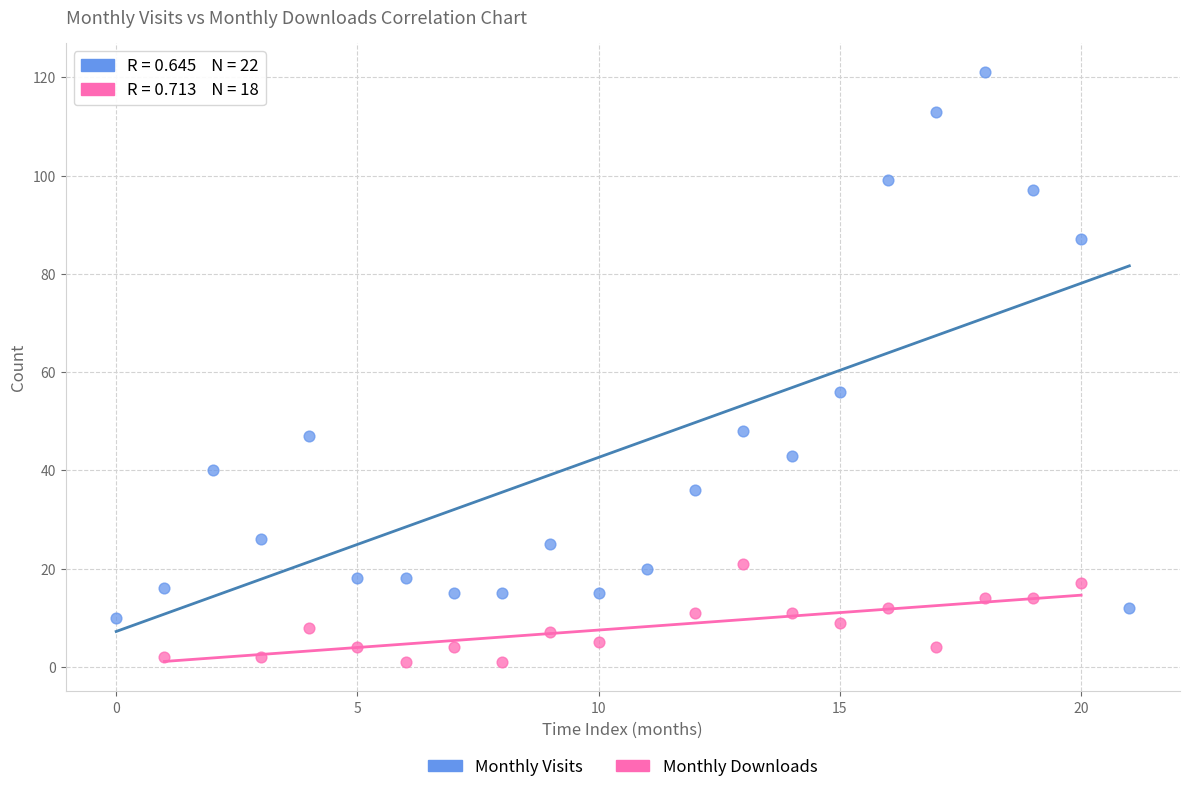

Which series has the largest Y range (max minus min)?

Monthly Visits